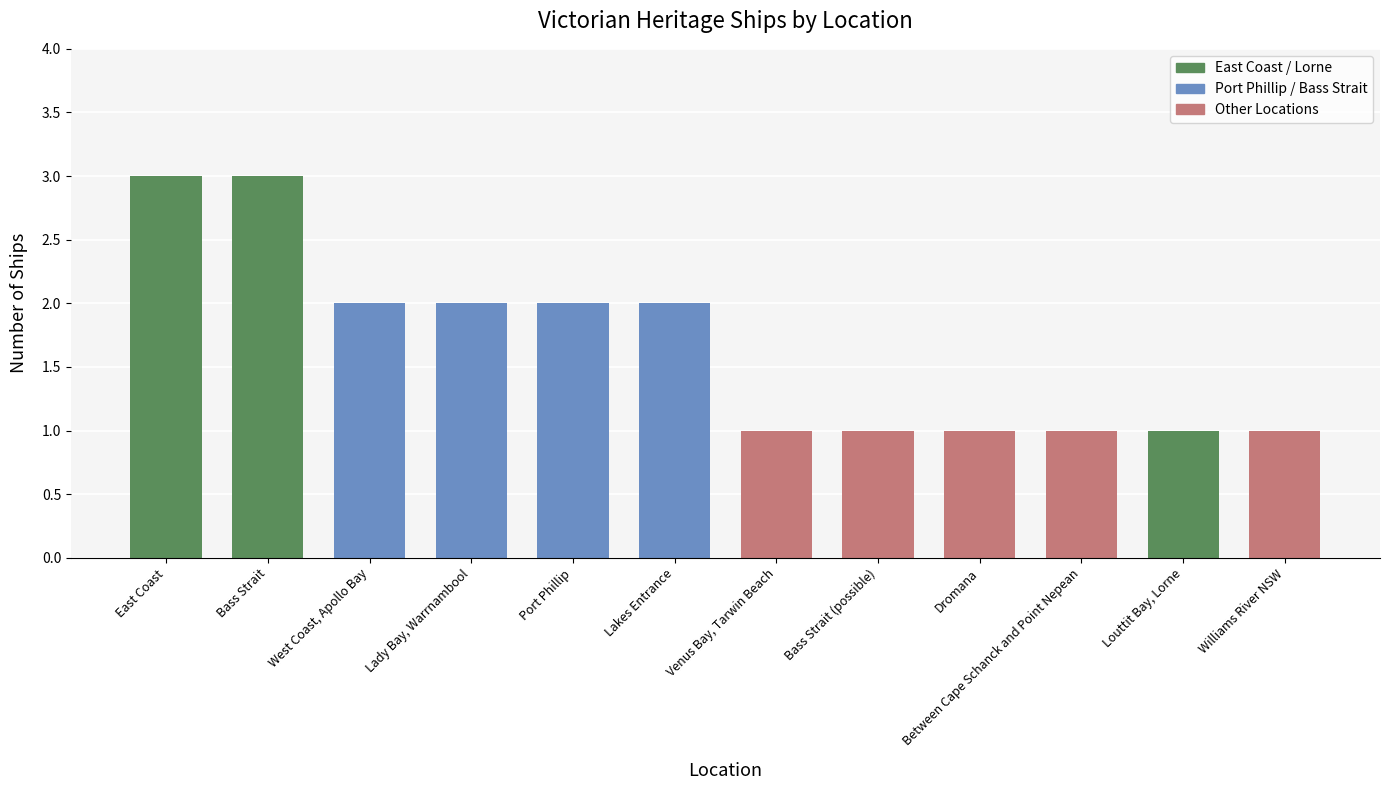

Is it true that the value at West Coast, Apollo Bay is 1?

False